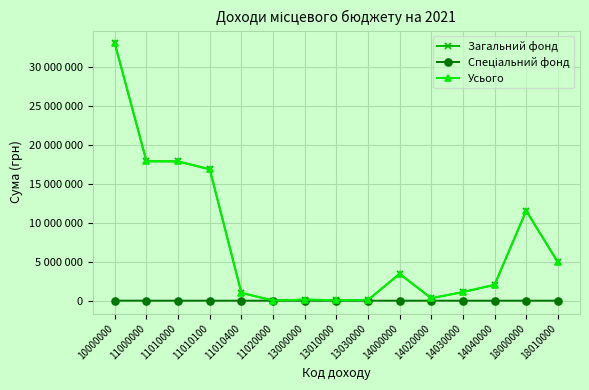

What is the value of the Загальний фонд point at the 7th from the left?

137000